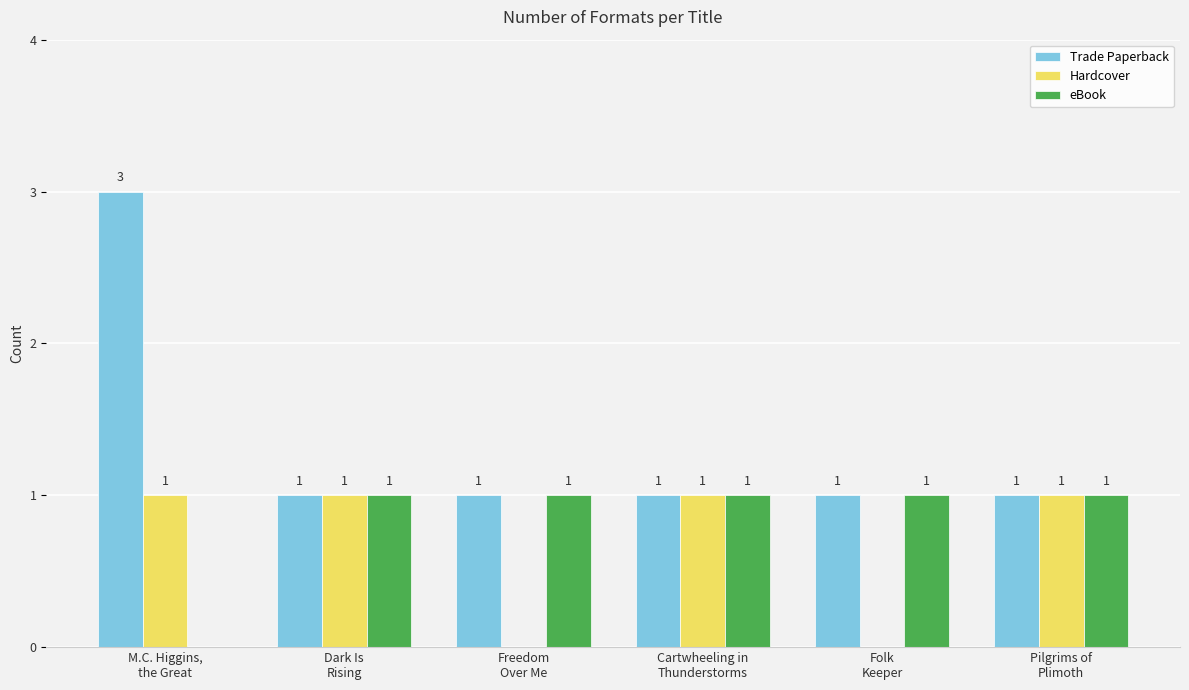

How many Trade Paperback values are between 1 and 2?

5